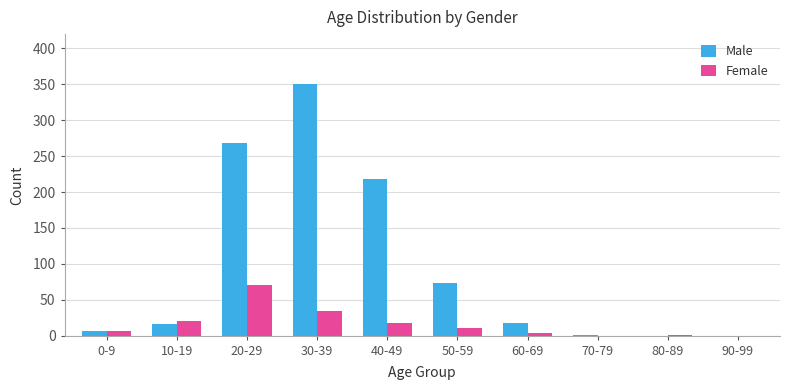

Where is Male nearest to the value 175?

40-49